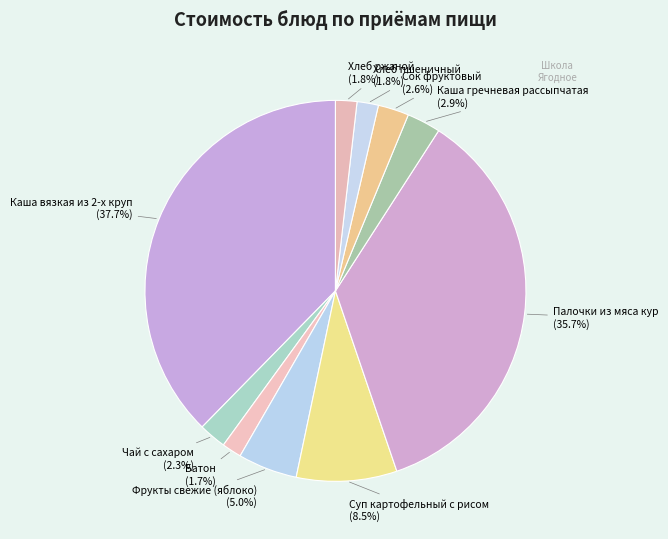

Rank the categories by value from highest to lowest.

Каша вязкая из 2-х круп, Палочки из мяса кур, Суп картофельный с рисом, Фрукты свежие (яблоко), Каша гречневая рассыпчатая, Сок фруктовый, Чай с сахаром, Хлеб пшеничный, Хлеб ржаной, Батон